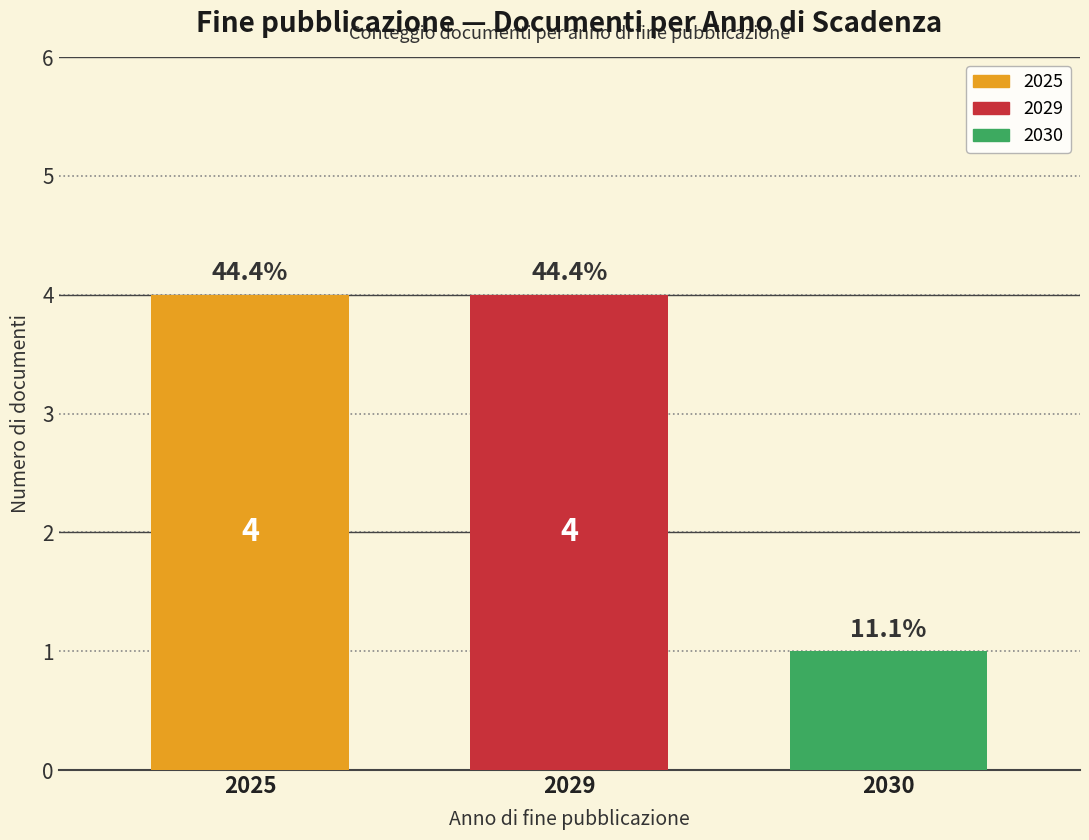

Are the bars horizontal?

No